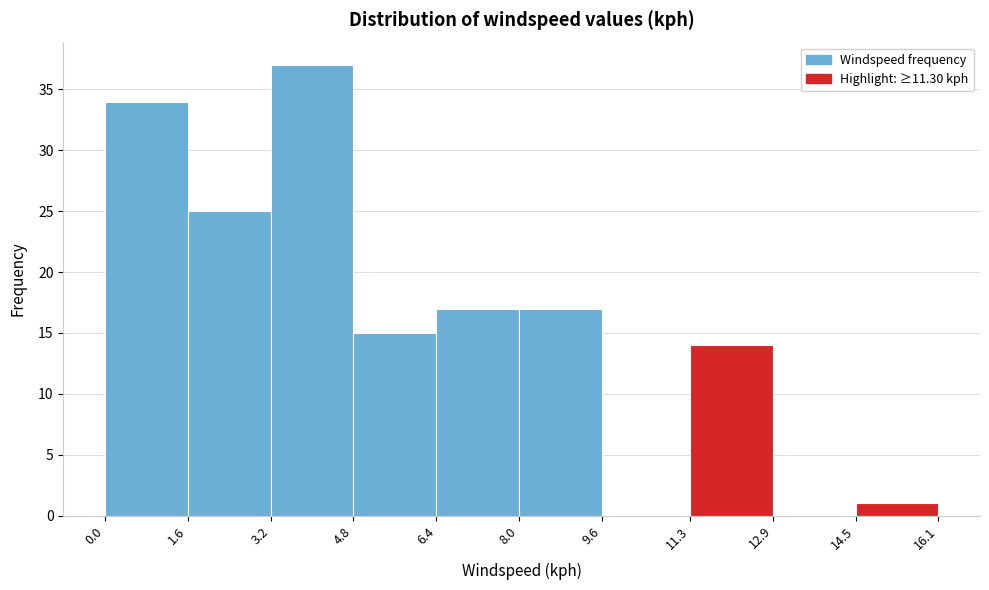

Reading left to right, transcribe this chart: for each bar, give the range it covers on the x-axis and its height. The values are not printed on the chart, so give them approximately, as read against the axis.

0.0 to 1.6: 34
1.6 to 3.2: 25
3.2 to 4.8: 37
4.8 to 6.4: 15
6.4 to 8.0: 17
8.0 to 9.6: 17
9.6 to 11.3: 0
11.3 to 12.9: 14
12.9 to 14.5: 0
14.5 to 16.1: 1